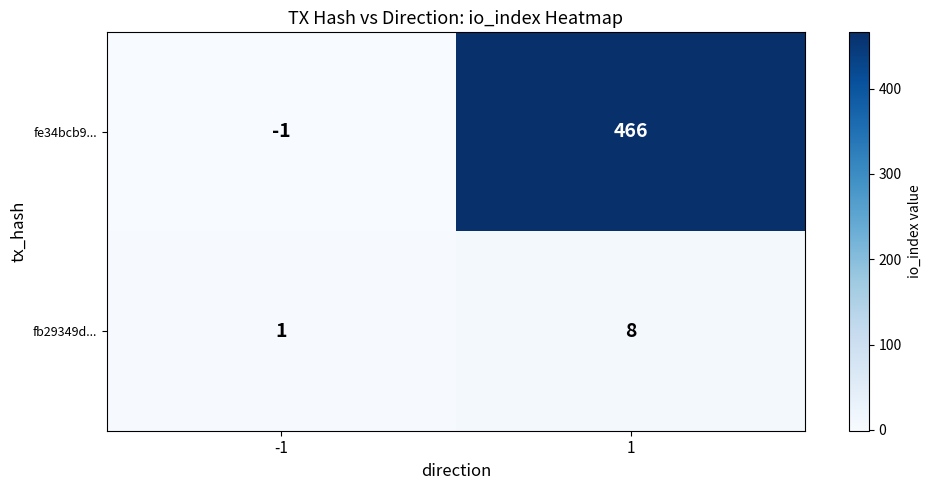

The value of fb29349d... at -1 is 1. True or false?

True